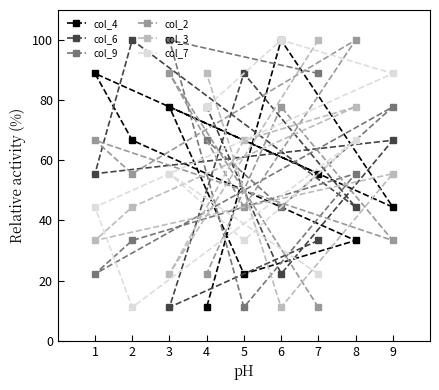

List the labels in order of col_4 value, largest first.

6, 1, 3, 2, 7, 9, 8, 5, 4